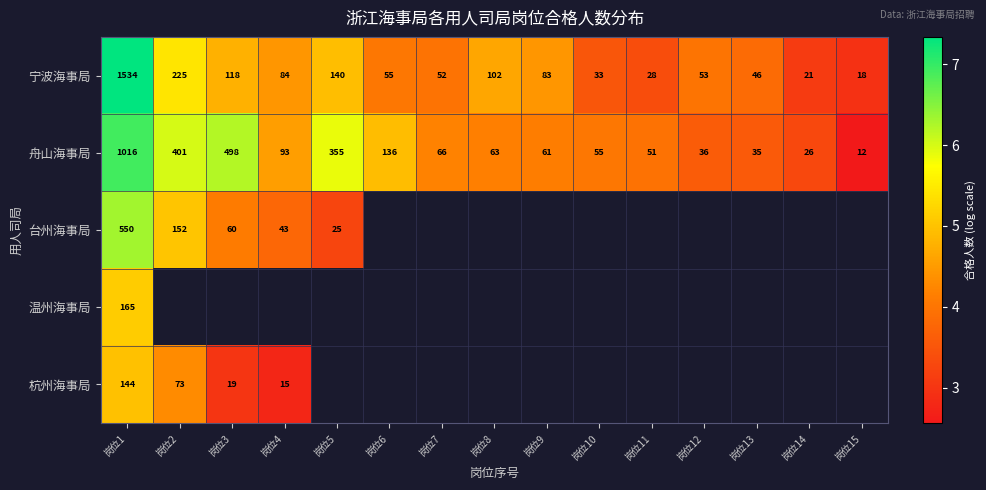

What is the approximate value of 宁波海事局 at 岗位12?

4.0